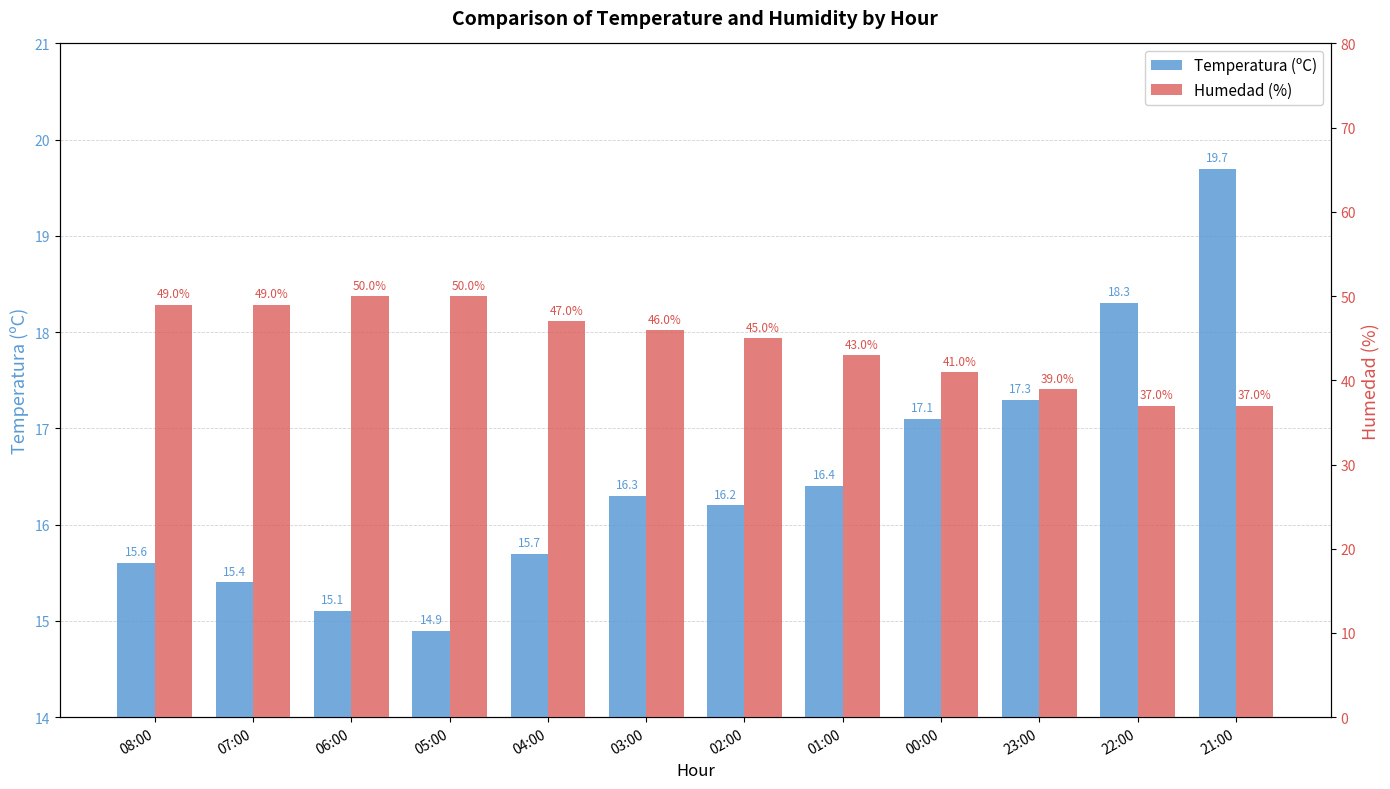

Reading left to right, extract all data points from this chart.

Temperatura (ºC): 15.6	15.4	15.1	14.9	15.7	16.3	16.2	16.4	17.1	17.3	18.3	19.7
Humedad (%): 49.0	49.0	50.0	50.0	47.0	46.0	45.0	43.0	41.0	39.0	37.0	37.0